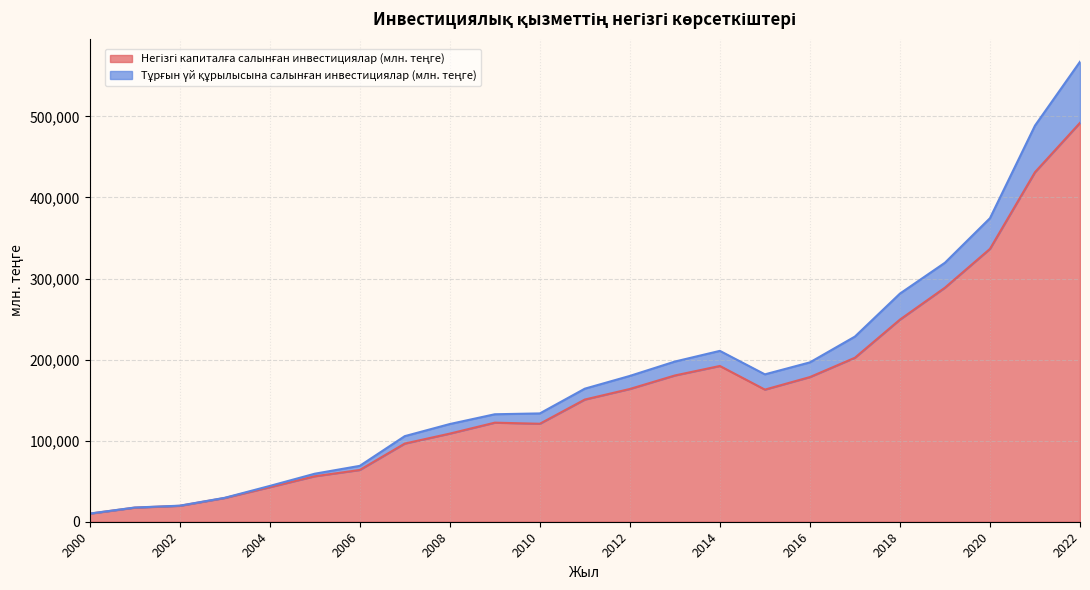

True or false: Тұрғын үй құрылысына салынған инвестициялар (млн. теңге) has more than 2 interior local peaks.

False